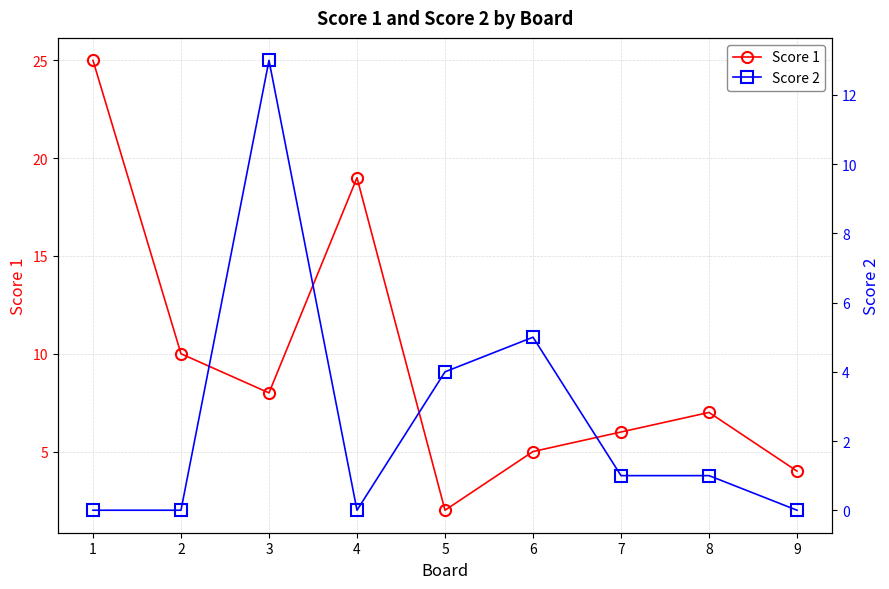

Which series ends up on top after the final intersection of Score 2 and Score 1?

Score 2